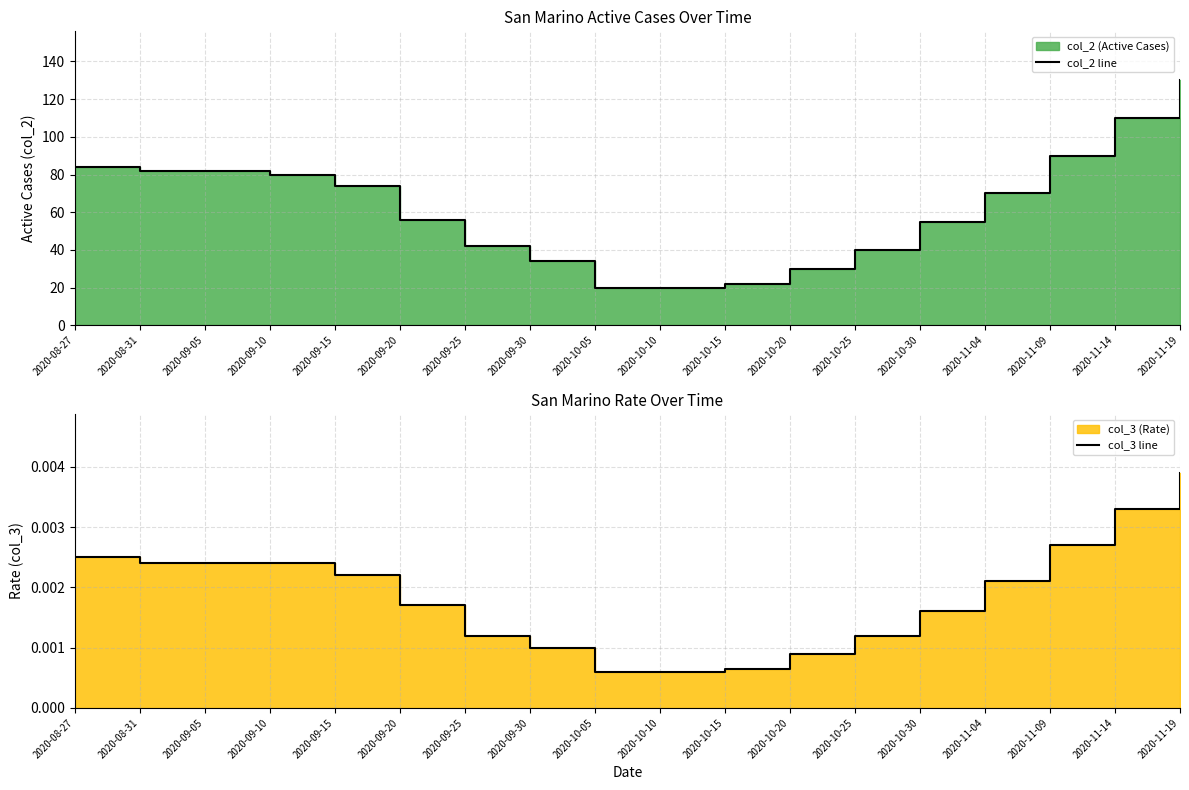

What position from the left is 2020-11-09?

16